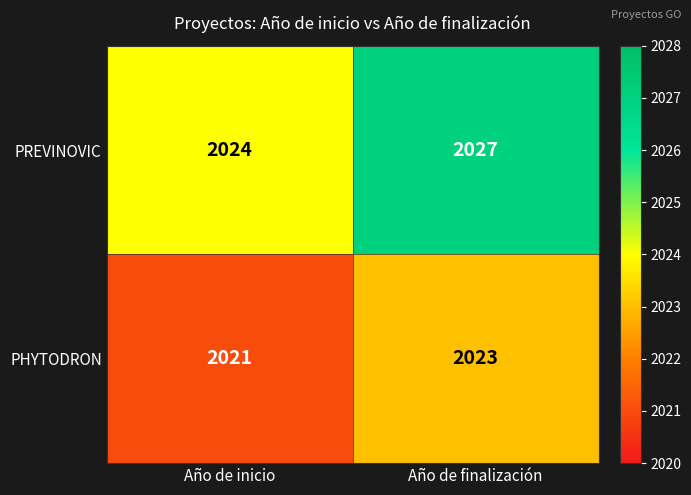

Count the number of data series in this chart.

2